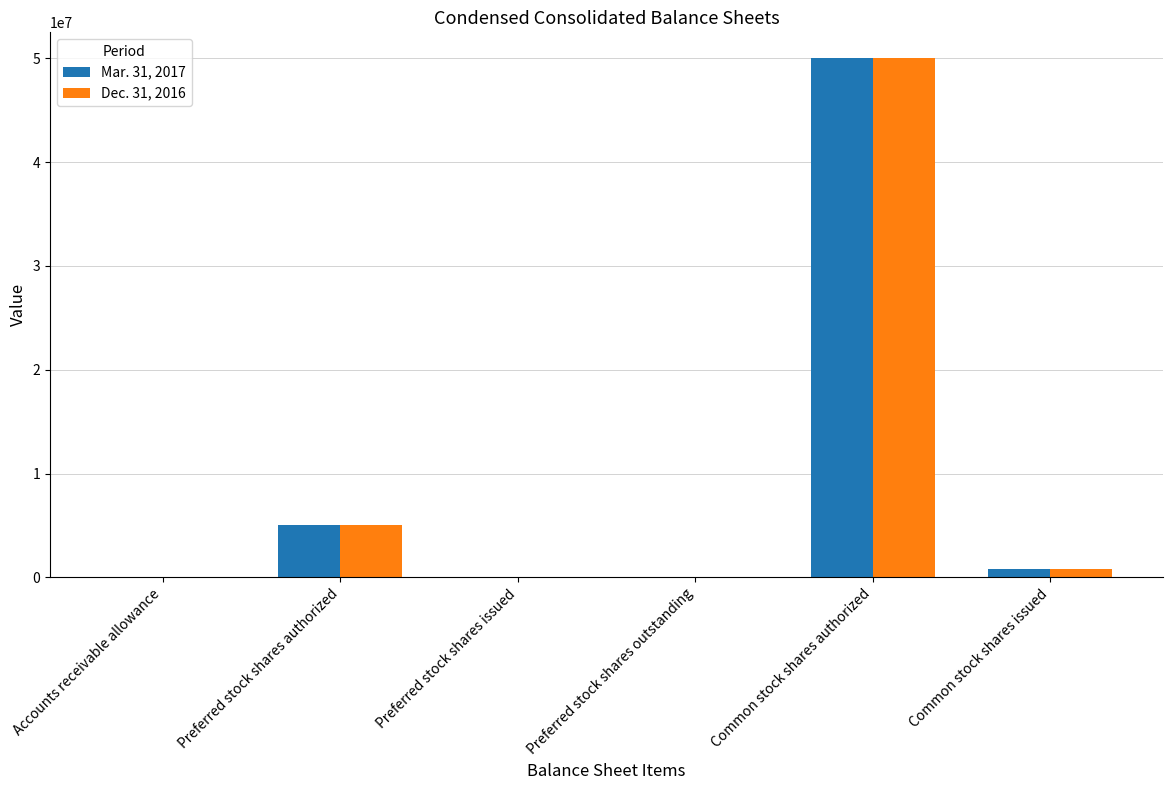

Is it true that Dec. 31, 2016 equals 33343204 at Common stock shares authorized?

False